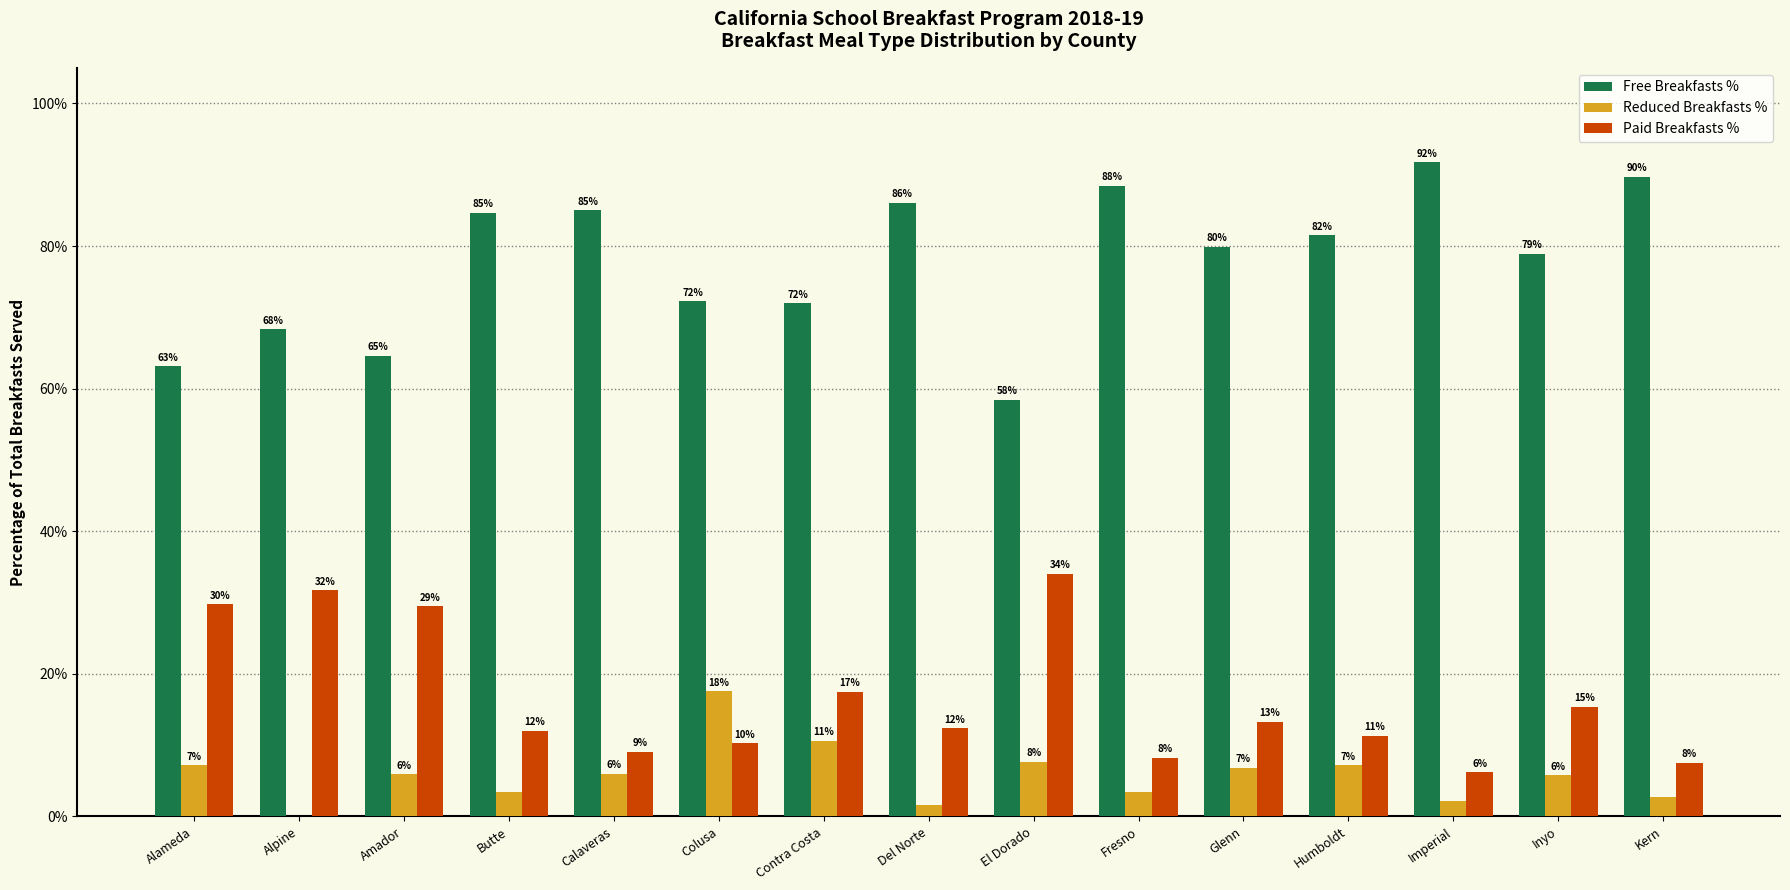

Reading left to right, list all the values displayed in this chart.

Free Breakfasts %: Alameda=63.1	Alpine=68.3	Amador=64.6	Butte=84.7	Calaveras=85.0	Colusa=72.2	Contra Costa=71.9	Del Norte=86.1	El Dorado=58.4	Fresno=88.4	Glenn=79.9	Humboldt=81.5	Imperial=91.8	Inyo=78.9	Kern=89.7
Reduced Breakfasts %: Alameda=7.1	Alpine=0.0	Amador=5.9	Butte=3.4	Calaveras=5.9	Colusa=17.5	Contra Costa=10.6	Del Norte=1.6	El Dorado=7.6	Fresno=3.4	Glenn=6.8	Humboldt=7.2	Imperial=2.1	Inyo=5.8	Kern=2.8
Paid Breakfasts %: Alameda=29.7	Alpine=31.7	Amador=29.4	Butte=12.0	Calaveras=9.0	Colusa=10.2	Contra Costa=17.5	Del Norte=12.4	El Dorado=34.0	Fresno=8.2	Glenn=13.3	Humboldt=11.3	Imperial=6.1	Inyo=15.3	Kern=7.5